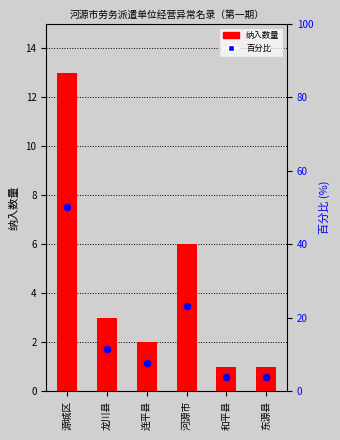

At which category is the sum across all series the highest?

源城区